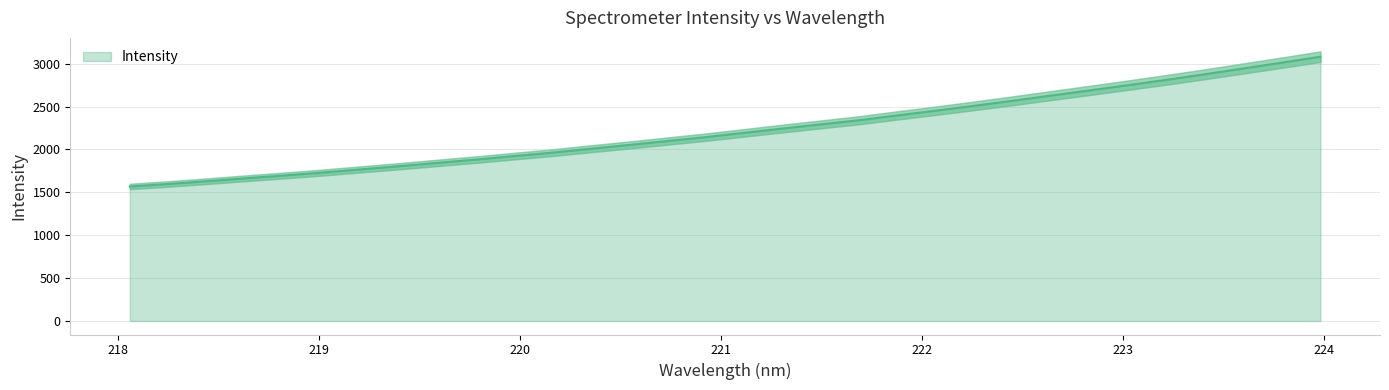

Which label corresponds to the smallest value in the chart?

218.0596